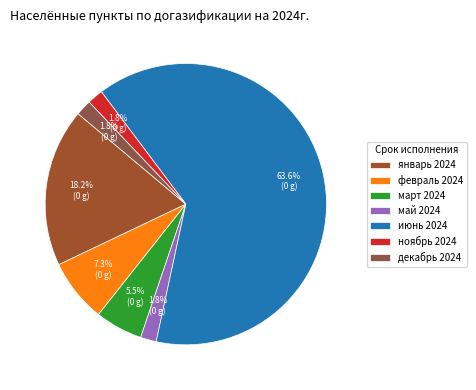

How many slices are in this pie chart?

7